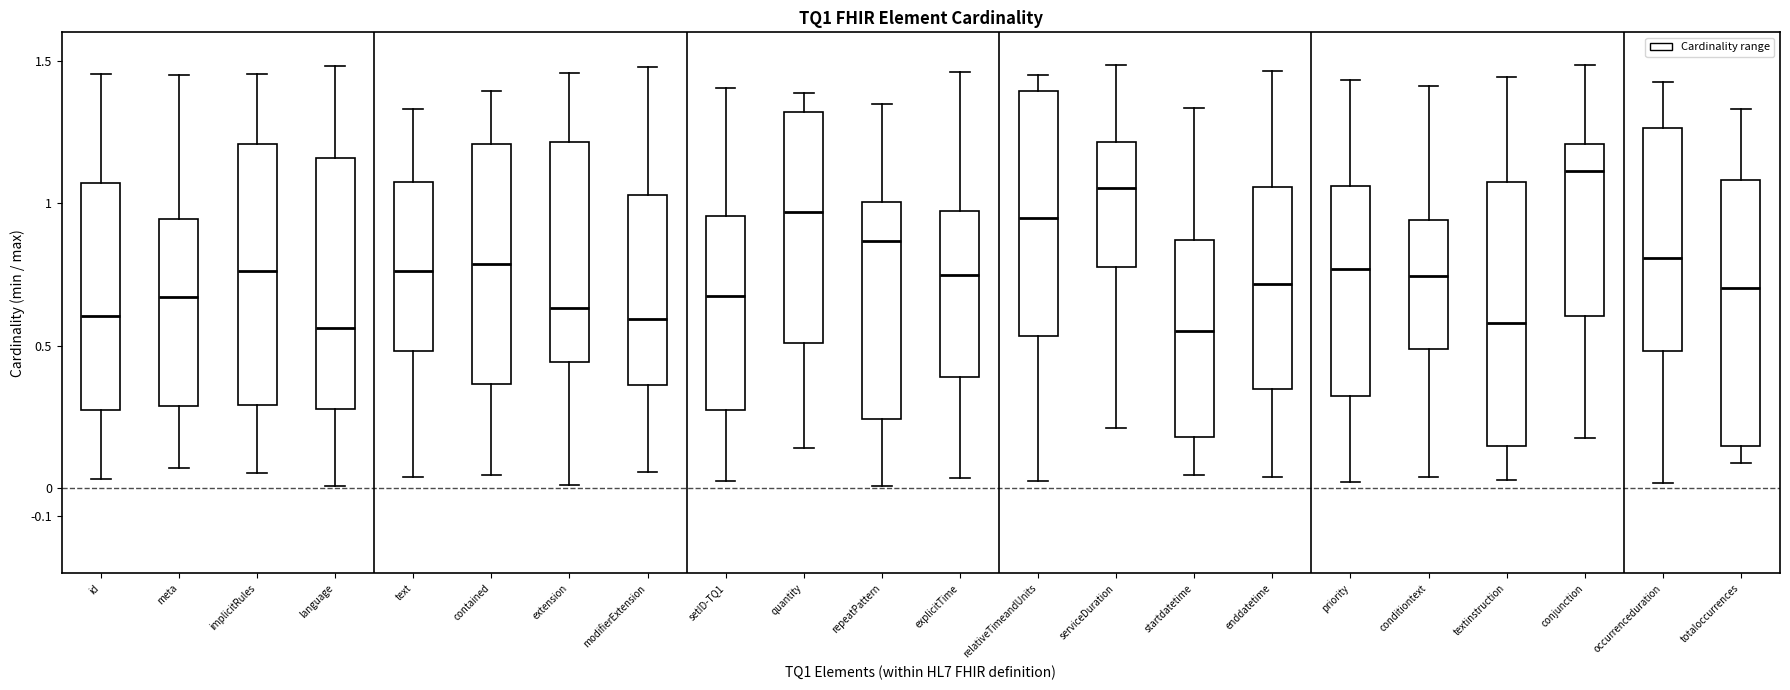

Reading left to right, transcribe this box plot: for each box, give where its median line is, the range the box spans, and where its two whiskers end, as read against the y-axis. The values are not printed on the chart, so give them approximately, as read against the axis.

id: median 0.60, box 0.27 to 1.07, whiskers 0.03 to 1.45
meta: median 0.67, box 0.29 to 0.94, whiskers 0.07 to 1.45
implicitRules: median 0.76, box 0.29 to 1.21, whiskers 0.05 to 1.45
language: median 0.56, box 0.28 to 1.16, whiskers 0.01 to 1.48
text: median 0.76, box 0.48 to 1.08, whiskers 0.04 to 1.33
contained: median 0.79, box 0.37 to 1.21, whiskers 0.05 to 1.39
extension: median 0.63, box 0.44 to 1.22, whiskers 0.01 to 1.46
modifierExtension: median 0.59, box 0.36 to 1.03, whiskers 0.06 to 1.48
setID-TQ1: median 0.67, box 0.28 to 0.95, whiskers 0.02 to 1.41
quantity: median 0.97, box 0.51 to 1.32, whiskers 0.14 to 1.39
repeatPattern: median 0.87, box 0.24 to 1.01, whiskers 0.01 to 1.35
explicitTime: median 0.75, box 0.39 to 0.97, whiskers 0.04 to 1.46
relativeTimeandUnits: median 0.95, box 0.54 to 1.40, whiskers 0.02 to 1.45
serviceDuration: median 1.05, box 0.77 to 1.21, whiskers 0.21 to 1.49
startdatetime: median 0.55, box 0.18 to 0.87, whiskers 0.05 to 1.34
enddatetime: median 0.72, box 0.35 to 1.06, whiskers 0.04 to 1.46
priority: median 0.77, box 0.32 to 1.06, whiskers 0.02 to 1.43
conditiontext: median 0.75, box 0.49 to 0.94, whiskers 0.04 to 1.41
textinstruction: median 0.58, box 0.15 to 1.07, whiskers 0.03 to 1.44
conjunction: median 1.11, box 0.60 to 1.21, whiskers 0.18 to 1.49
occurrenceduration: median 0.81, box 0.48 to 1.27, whiskers 0.02 to 1.43
totaloccurrences: median 0.70, box 0.15 to 1.08, whiskers 0.09 to 1.33